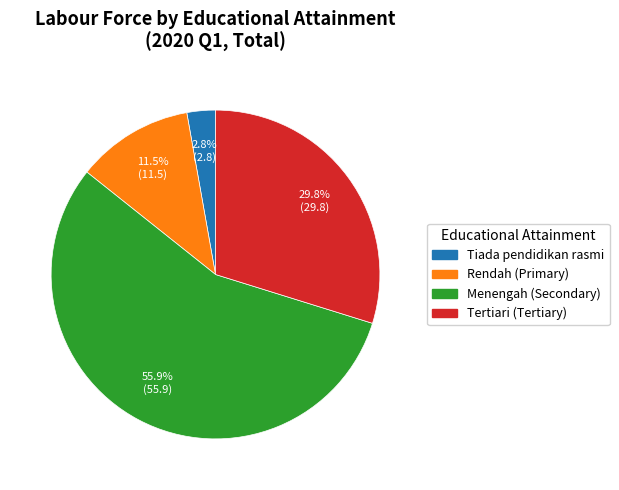

To the nearest percent, what is the difference between the Menengah (Secondary) and Tertiari (Tertiary) slice percentages?

26%